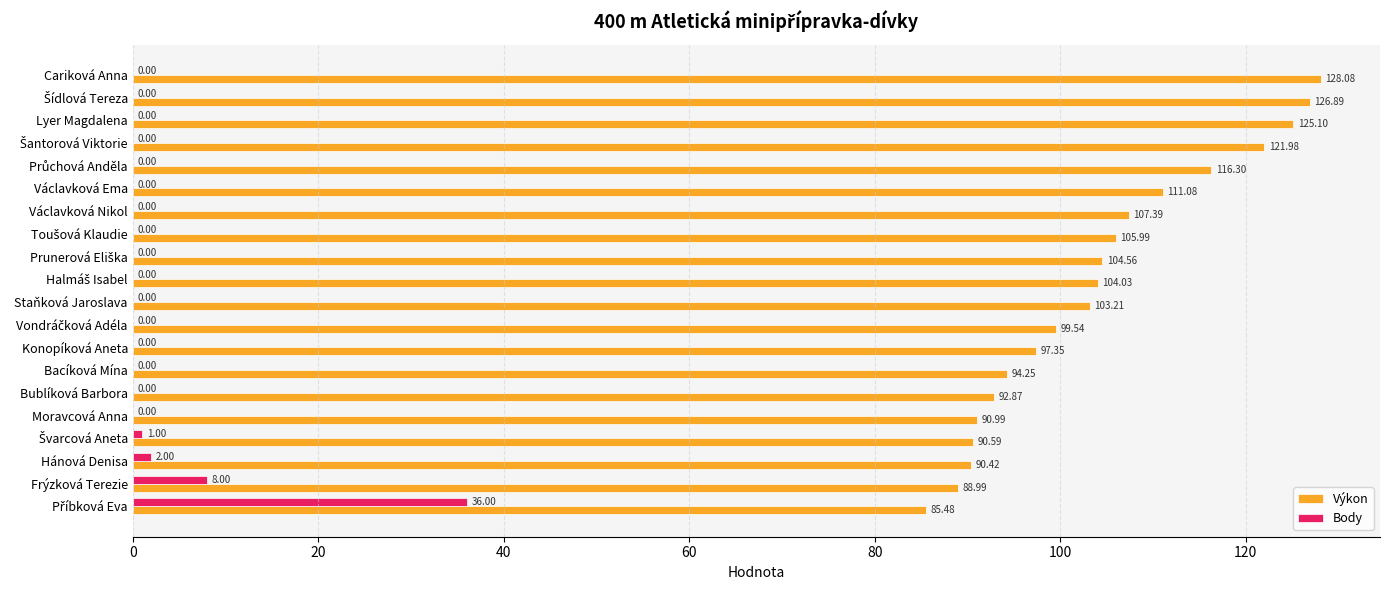

What is the sum of the Body values at Hánová Denisa and Bublíková Barbora?

2.0